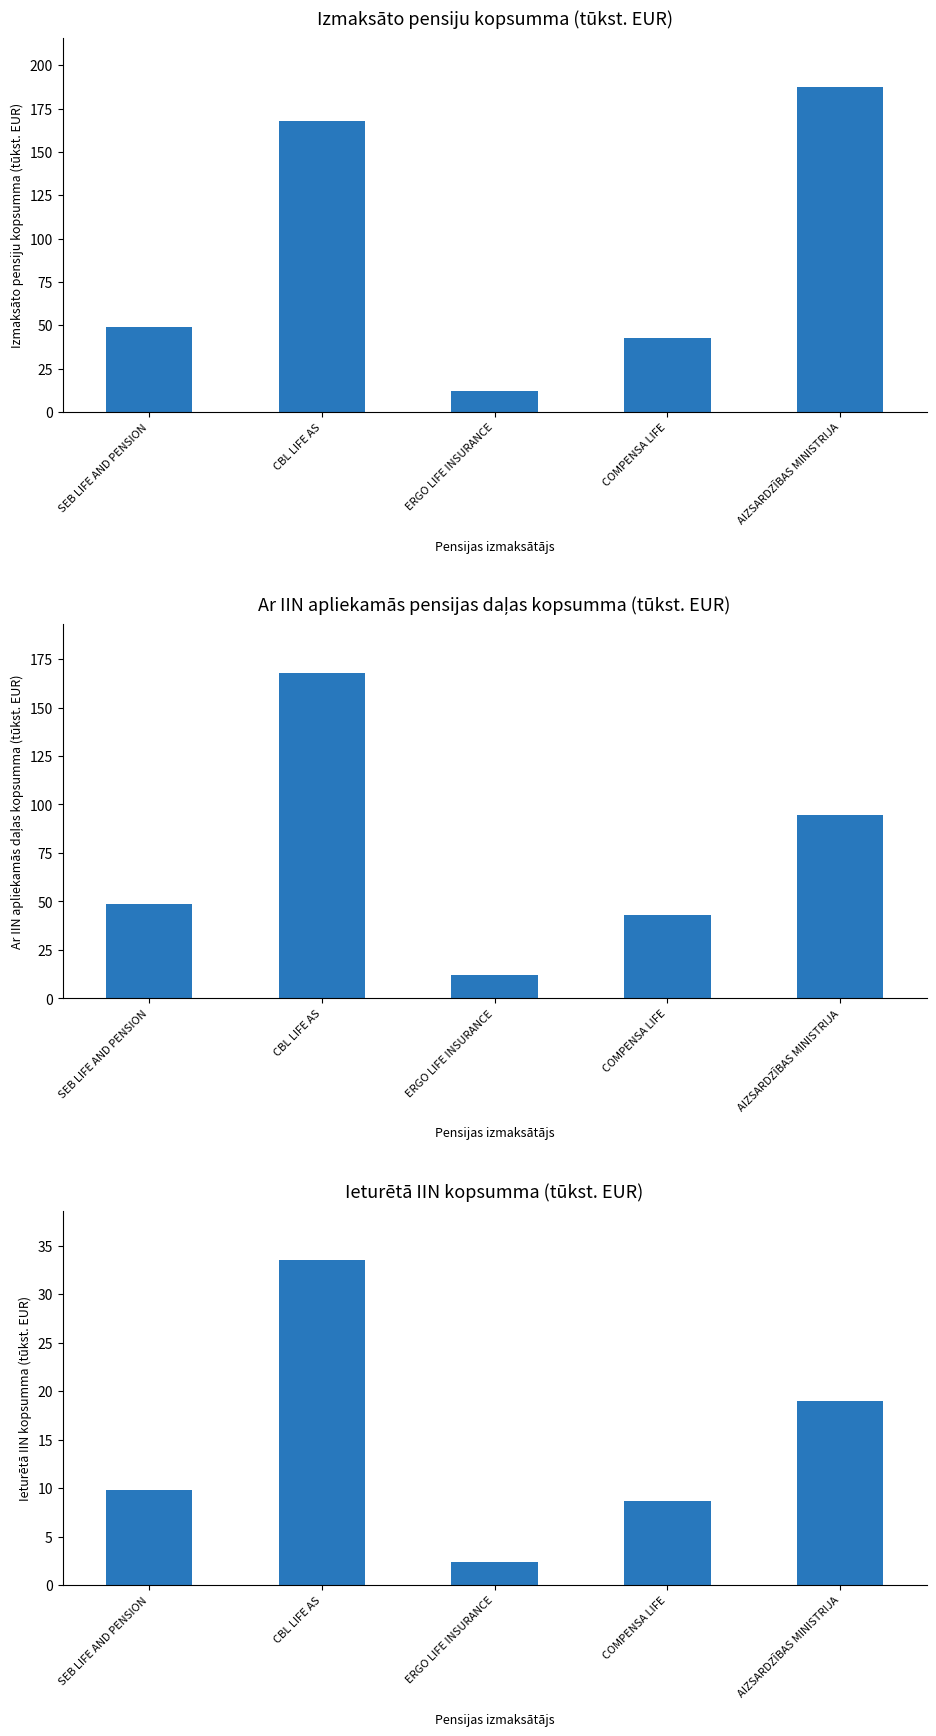

Between ERGO LIFE INSURANCE and AIZSARDZĪBAS MINISTRIJA, which is larger?

AIZSARDZĪBAS MINISTRIJA